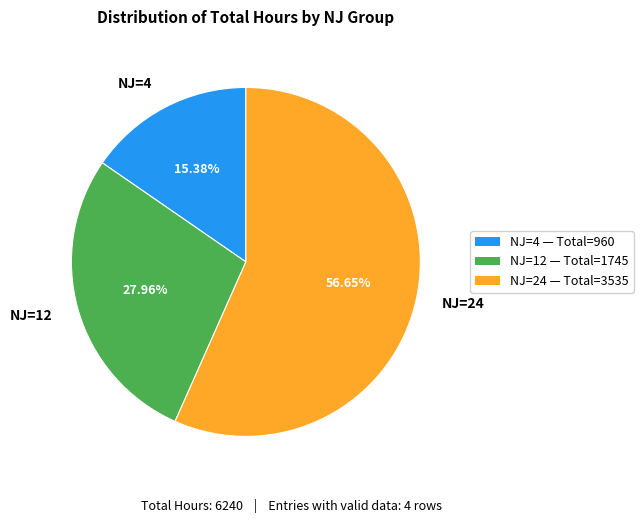

Is the sum of NJ=4 and NJ=24 greater than half?

Yes